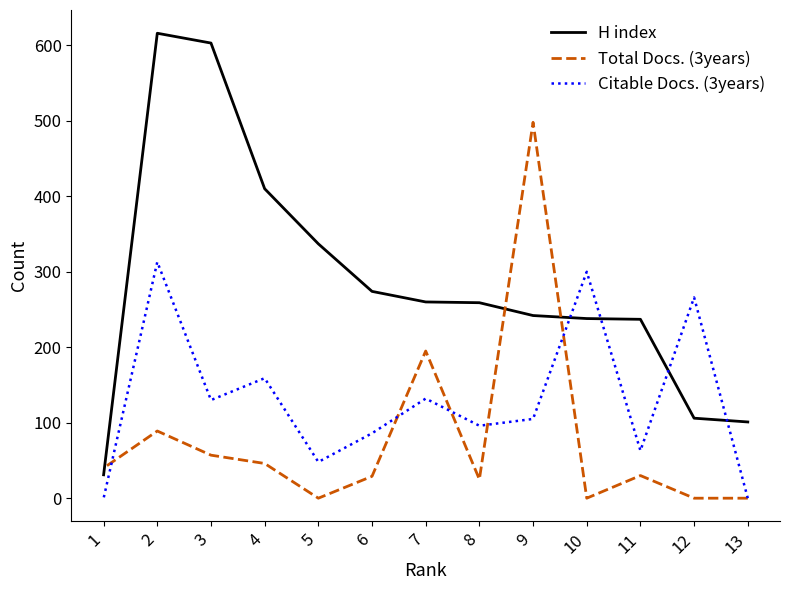

What is the sum of all Citable Docs. (3years) values?

1698